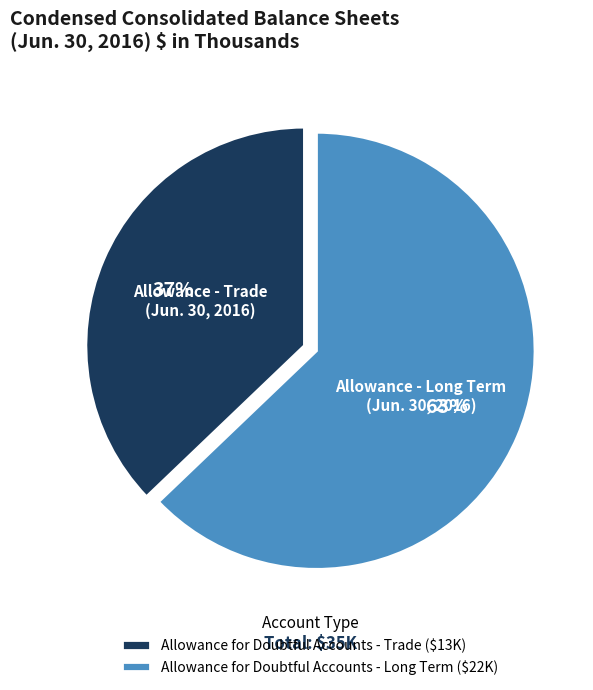

Between Allowance for Doubtful Accounts - Trade and Allowance for Doubtful Accounts - Long Term, which is larger?

Allowance for Doubtful Accounts - Long Term